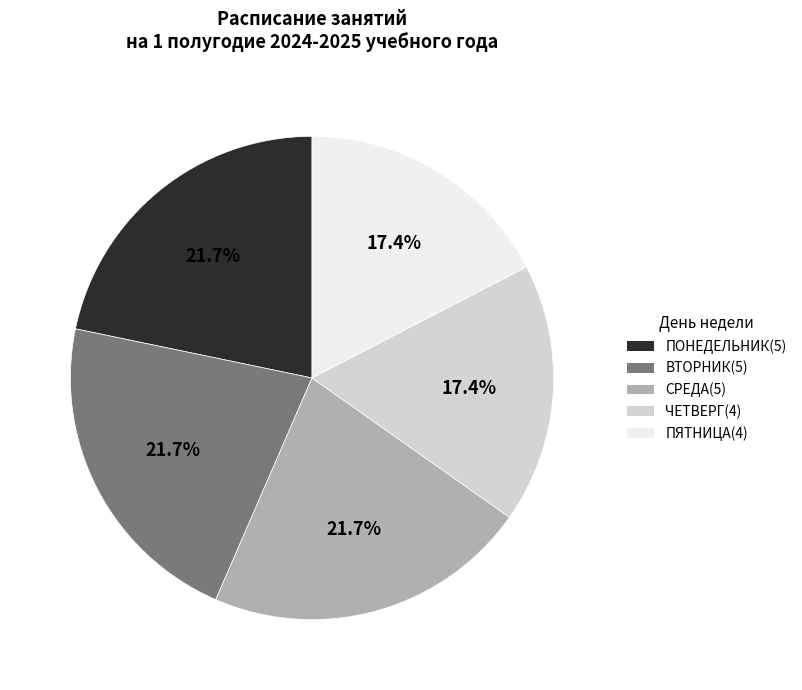

To the nearest percent, what is the average slice percentage?

20%